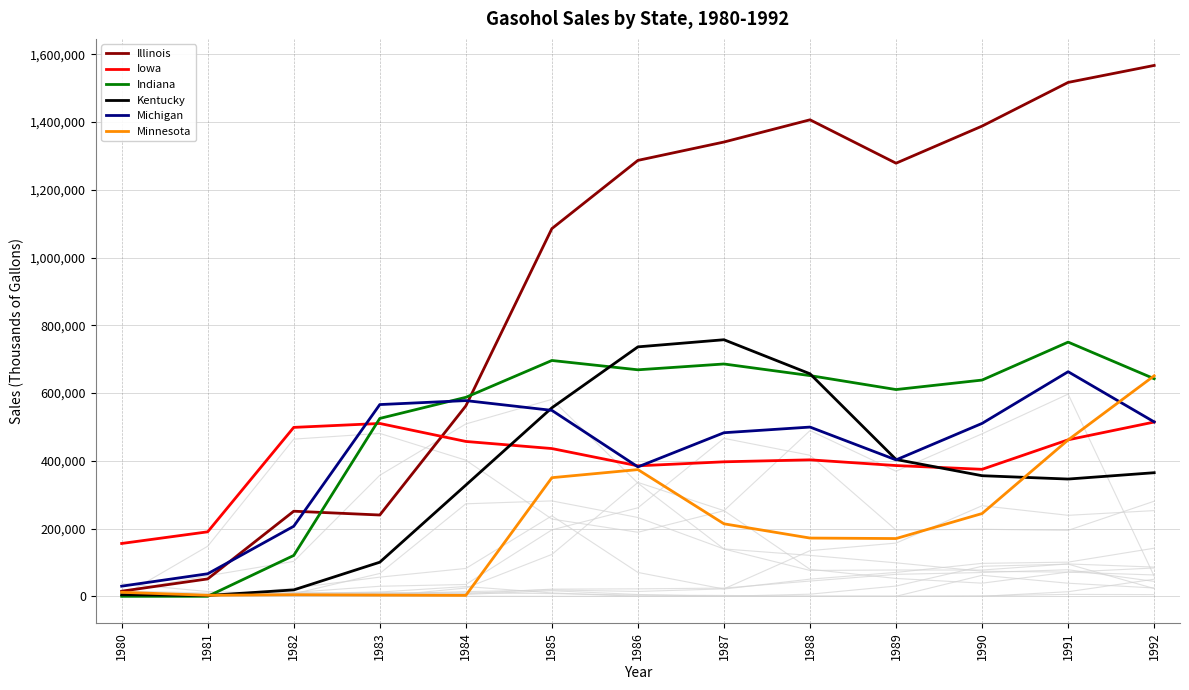

How many distinct data groups are displayed?

6